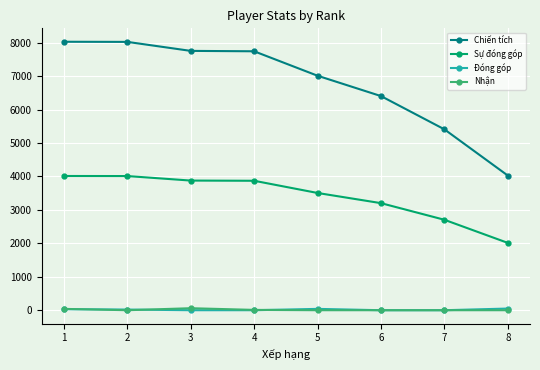

What is the sum of the Sự đóng góp values at 7 and 3?

6580